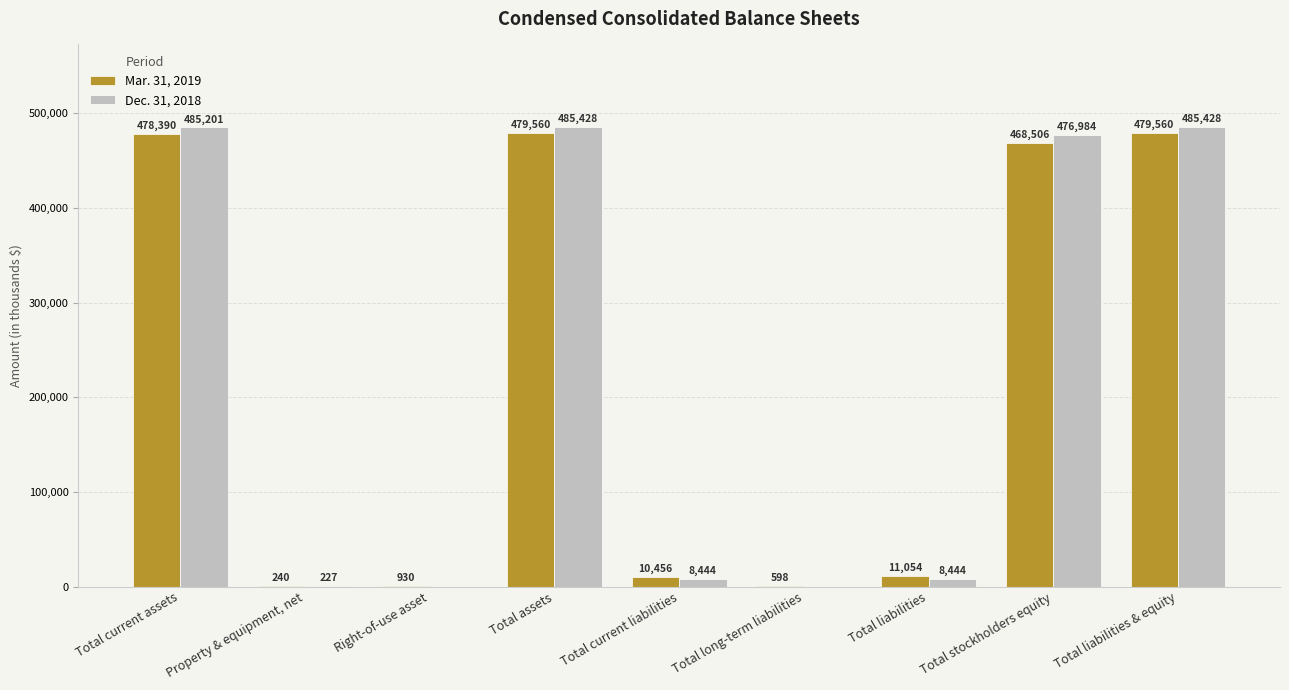

What are all the series names shown in the legend?

Mar. 31, 2019, Dec. 31, 2018